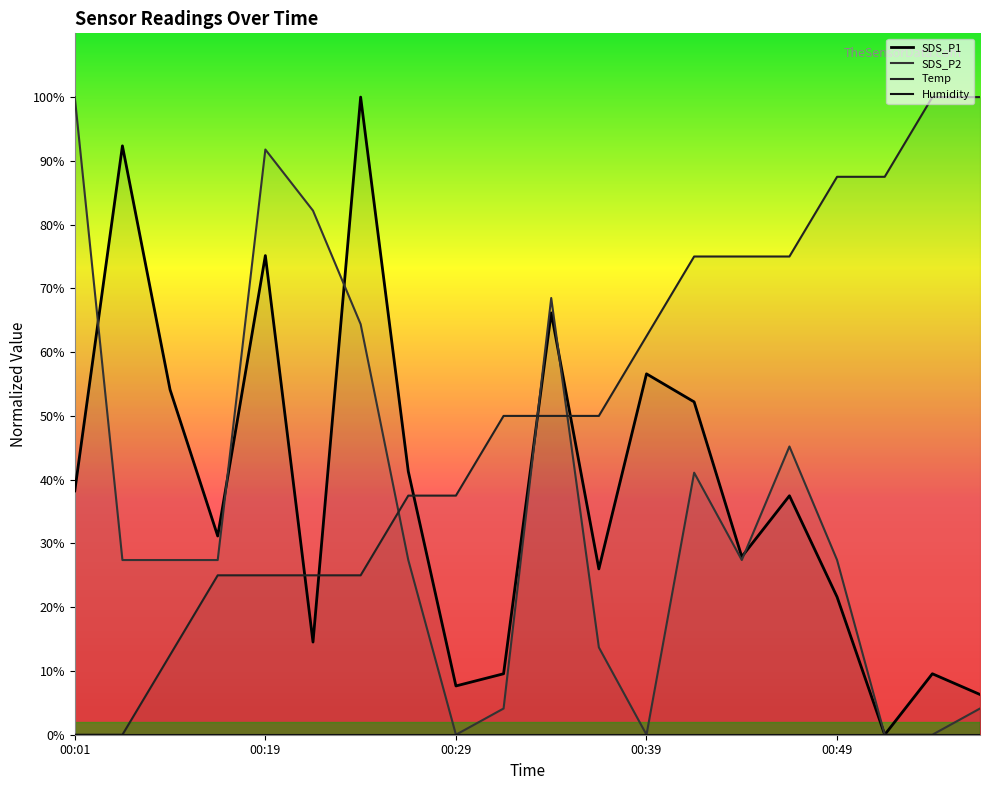

Read the SDS_P2 value at 00:41.

41.1